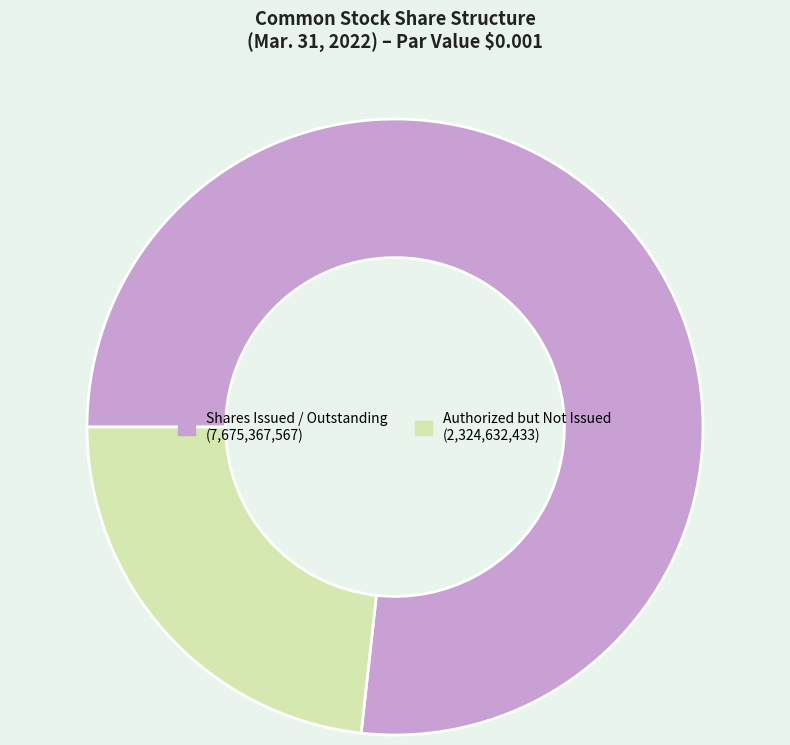

Is there any slice that represents more than half of the pie?

Yes